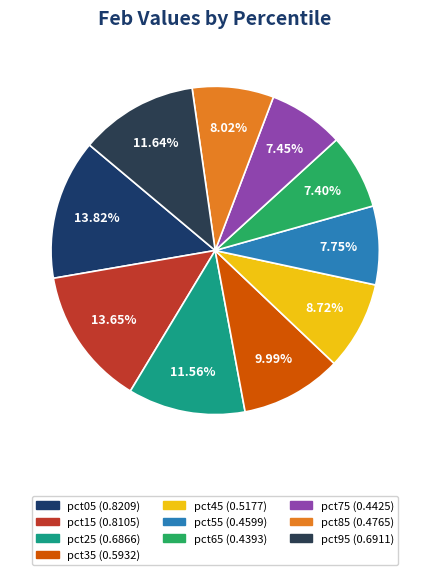

To the nearest percent, what percentage of the pie is pct65?

7%